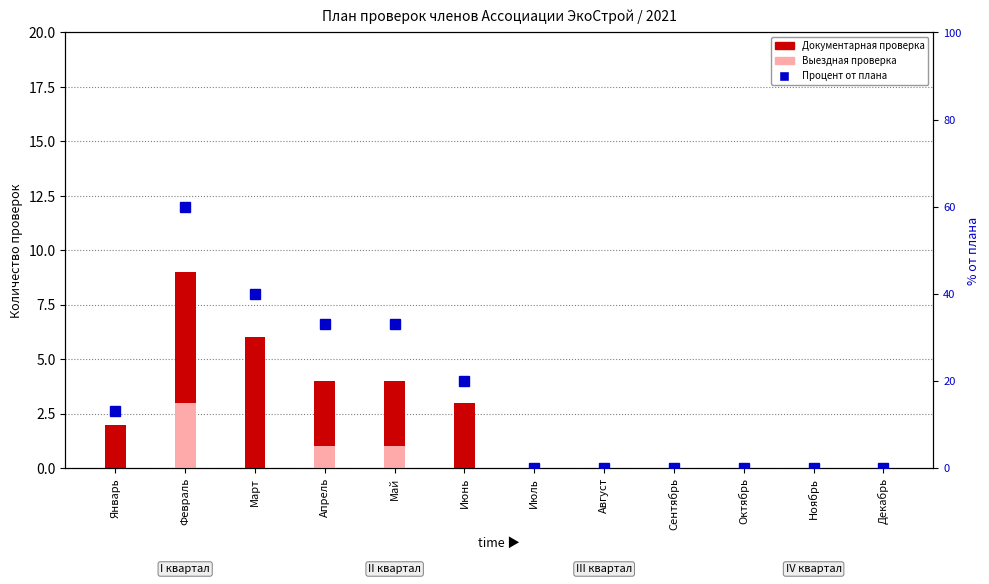

At which label does Выездная проверка reach its peak?

Февраль